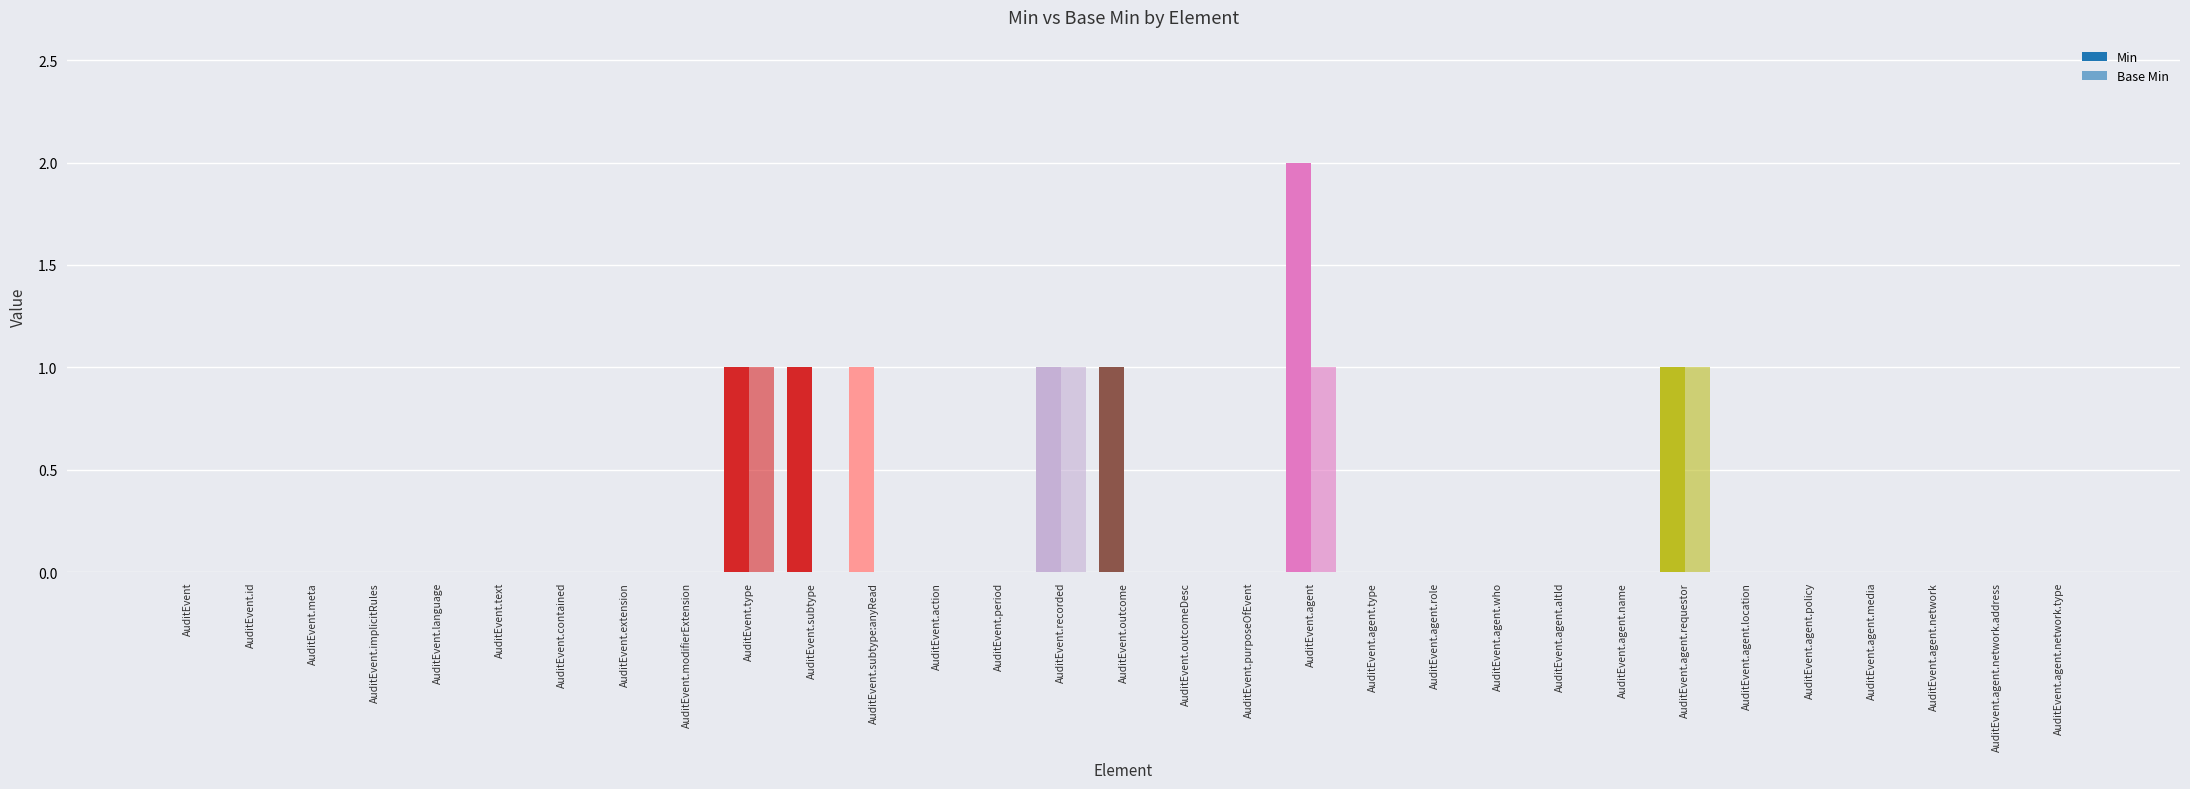

Reading left to right, what are all the values shown in this chart?

Min: 0	0	0	0	0	0	0	0	0	1	1	1	0	0	1	1	0	0	2	0	0	0	0	0	1	0	0	0	0	0	0
Base Min: 0	0	0	0	0	0	0	0	0	1	0	0	0	0	1	0	0	0	1	0	0	0	0	0	1	0	0	0	0	0	0